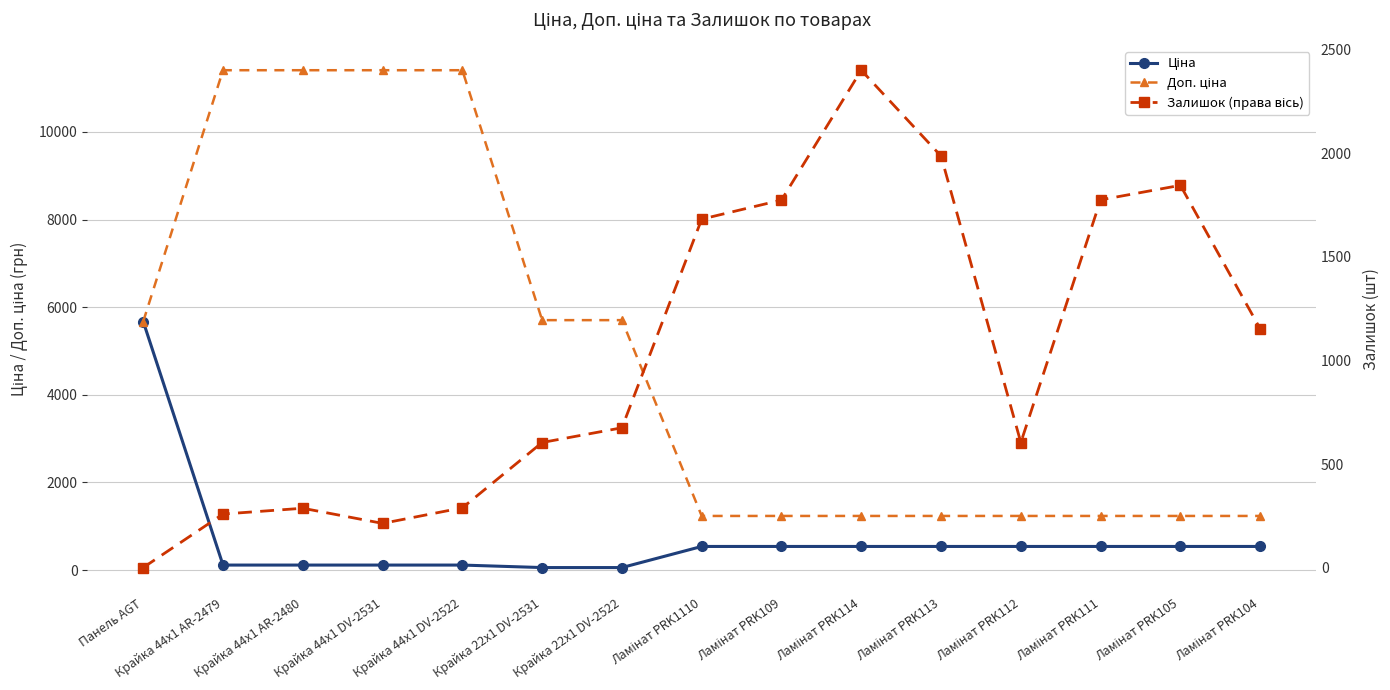

What is the maximum value for Залишок (права вісь)?

2400.0